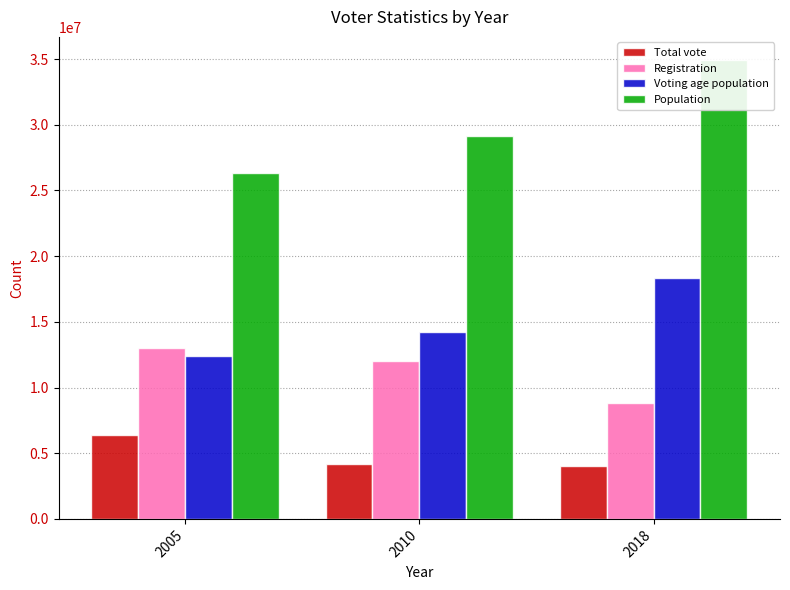

What is the average value of the Voting age population series?

14973911